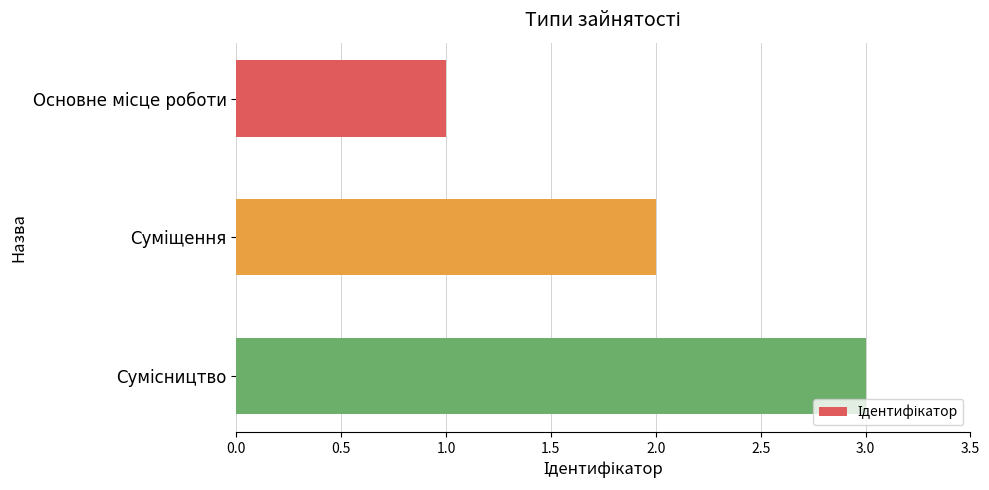

How many categories are shown in the chart?

3